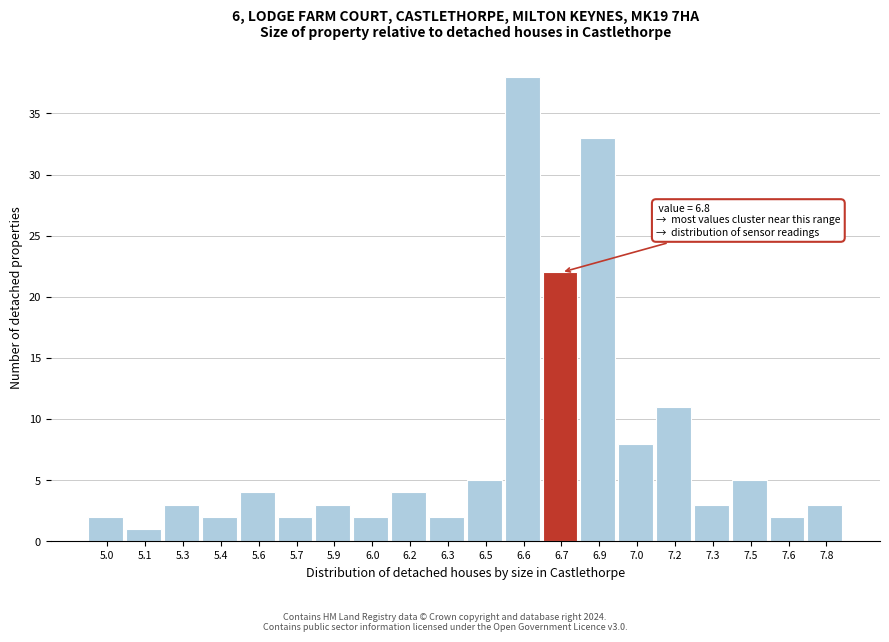

Reading left to right, list all the values displayed in this chart.

2	1	3	2	4	2	3	2	4	2	5	38	22	33	8	11	3	5	2	3